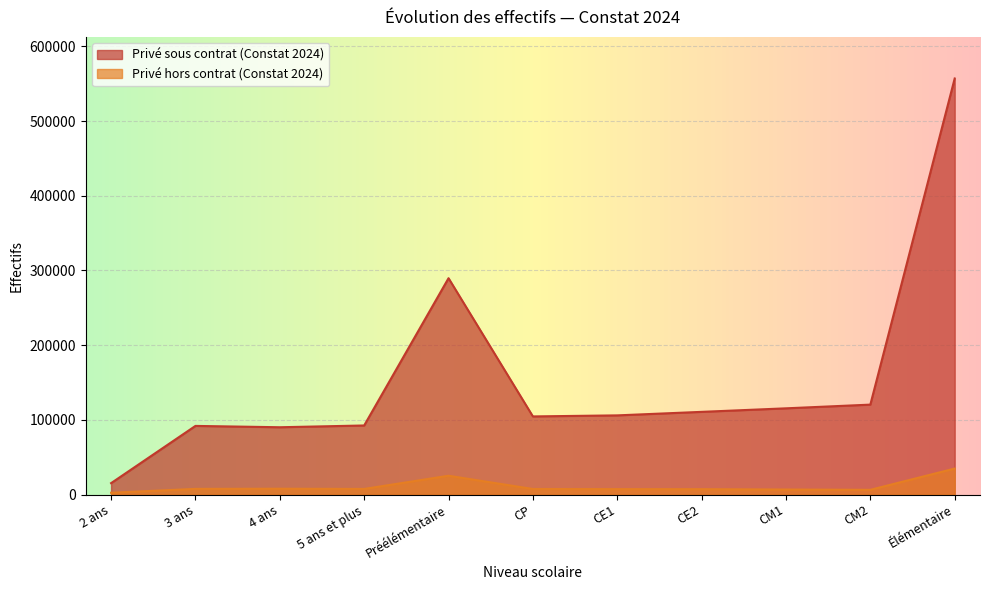

At which label is Privé hors contrat (Constat 2024) closest to 18562?

Préélémentaire